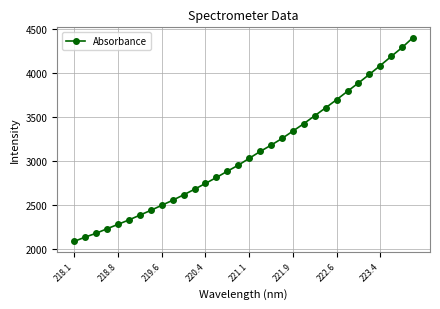

What is the difference between the maximum and minimum values?

2313.2